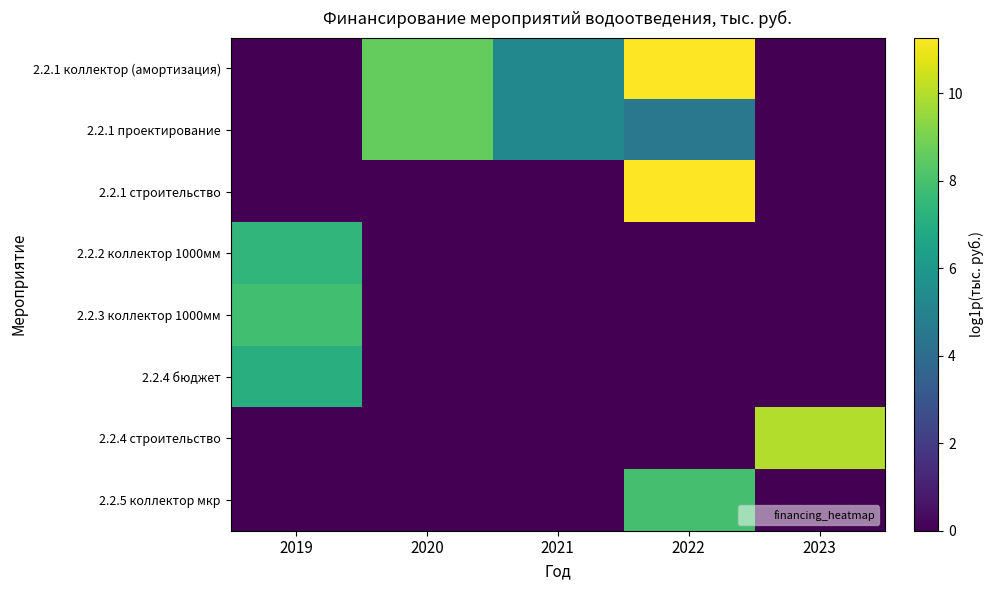

Rank the series by their maximum value, from lowest to highest.

2.2.4 бюджет, 2.2.2 коллектор 1000мм, 2.2.3 коллектор 1000мм, 2.2.5 коллектор мкр, 2.2.1 проектирование, 2.2.4 строительство, 2.2.1 строительство, 2.2.1 коллектор (амортизация)